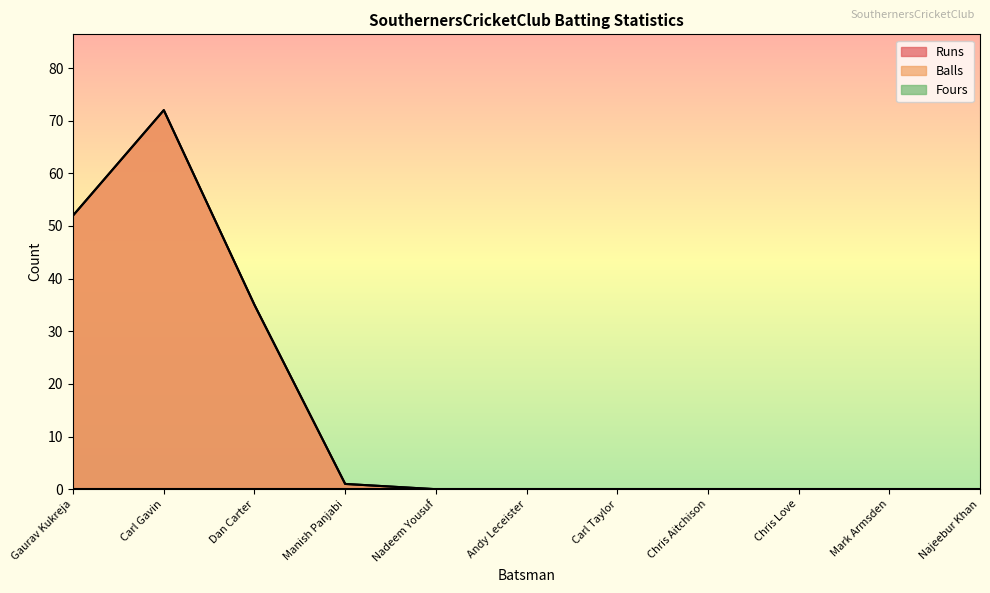

The Balls series shows 2 at Manish Panjabi. True or false?

False